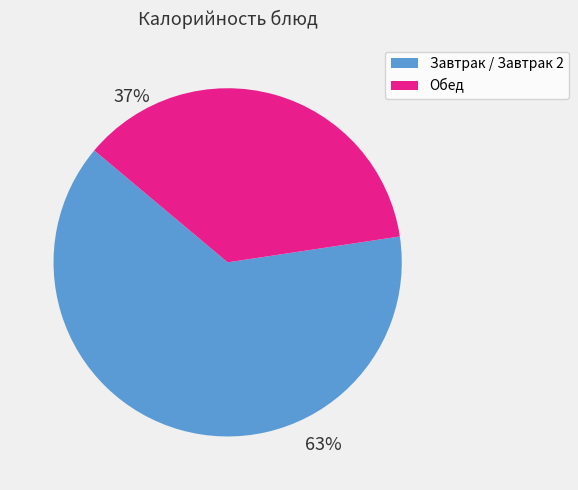

To the nearest percent, what is the average slice percentage?

50%